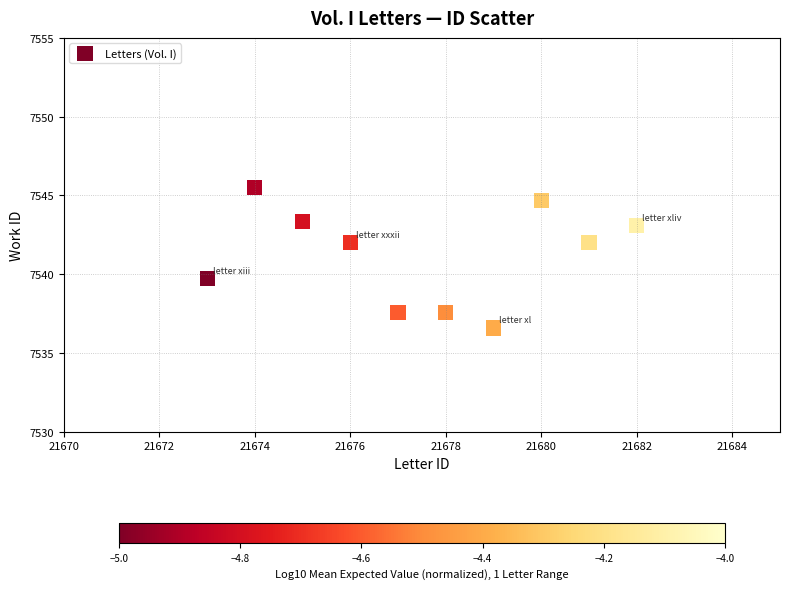

What is the range of Y values (max minus min)?

8.9